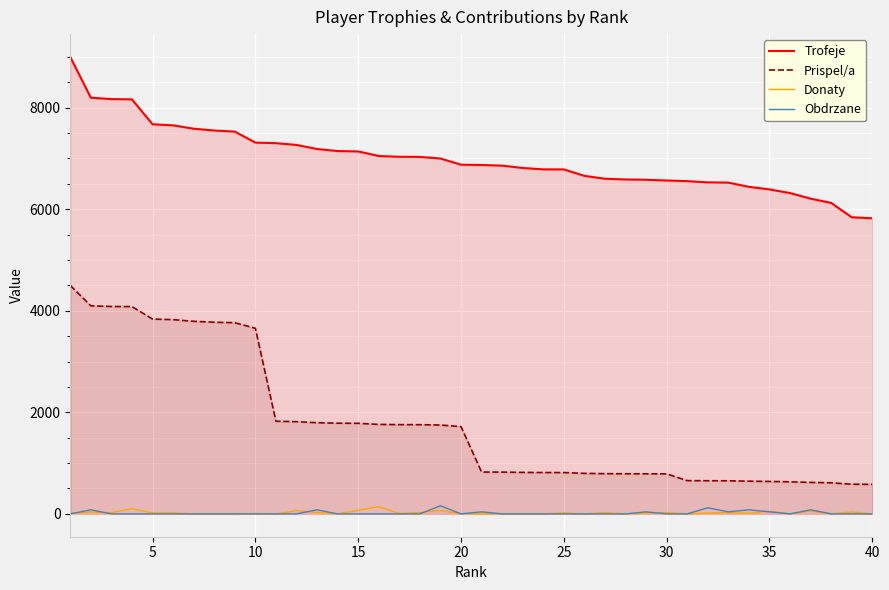

The value of Donaty at 40 is 0. True or false?

True